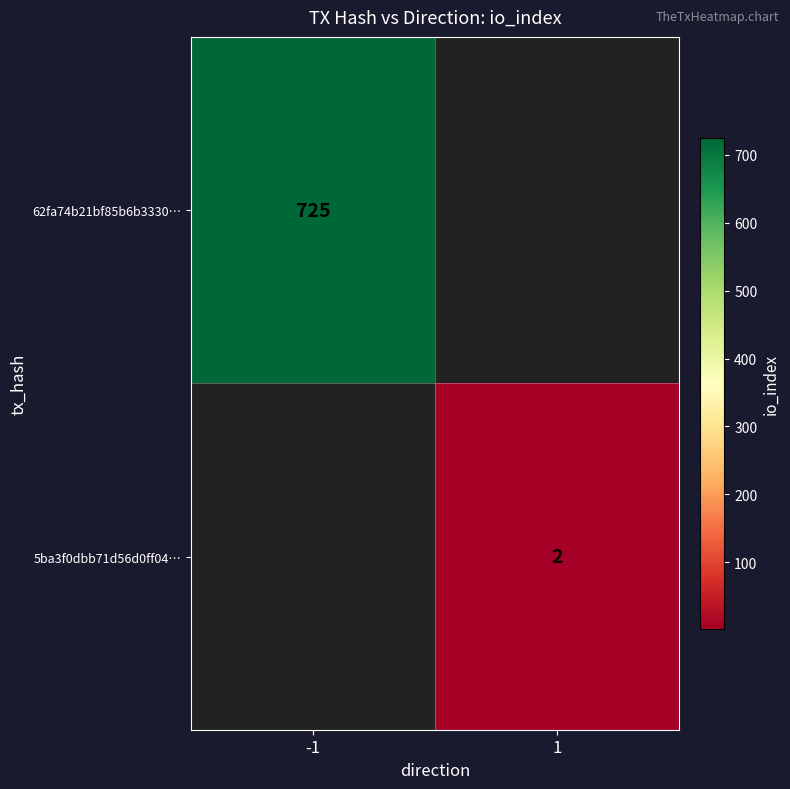

Is it true that 5ba3f0dbb71d56d0ff04… equals 2 at 1?

True